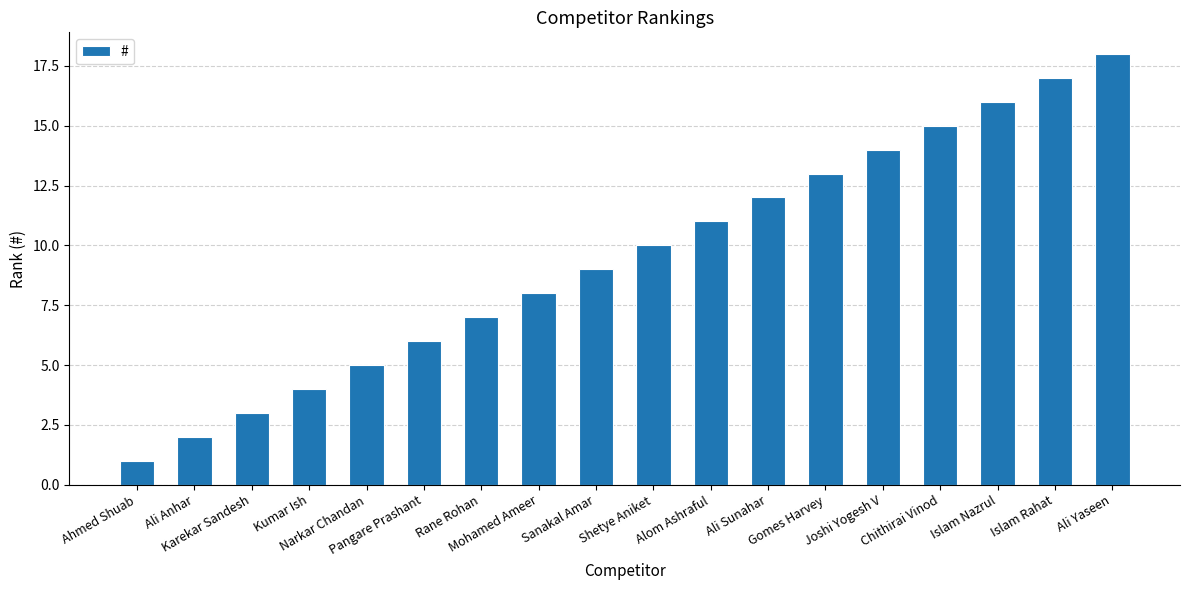

The chart shows a value of 8 at Ali Sunahar. True or false?

False